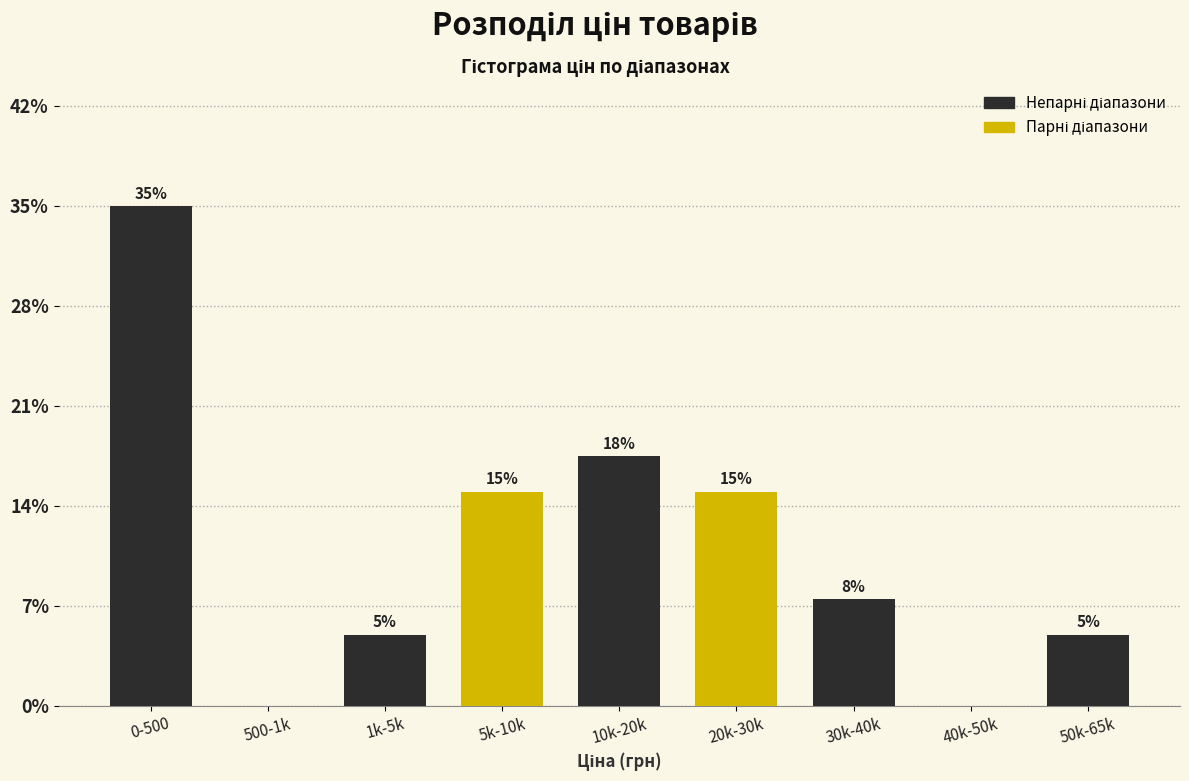

Read the value at 5k-10k.

15.0